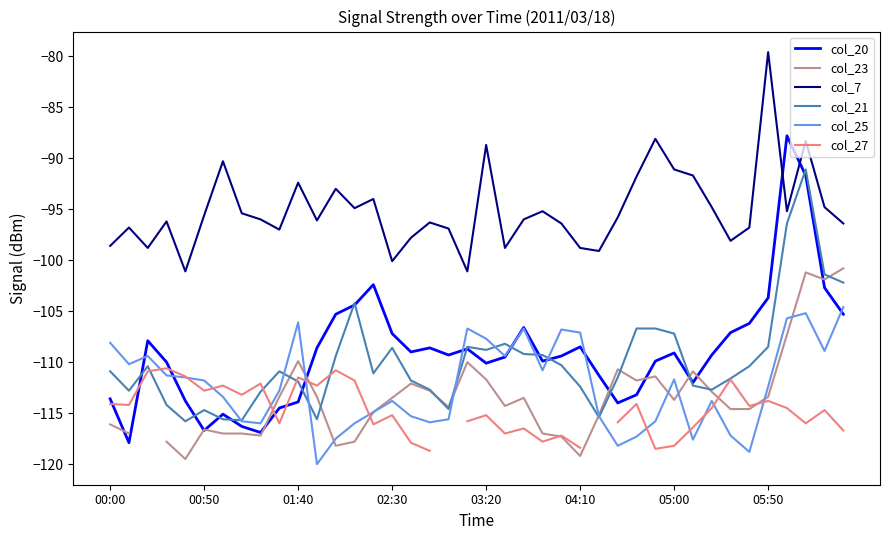

The col_21 series shows -155.3 at 00:00. True or false?

False